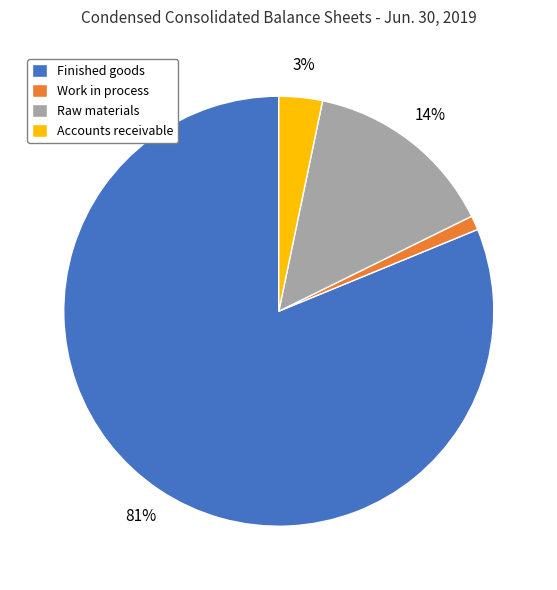

How many segments does this pie chart have?

4